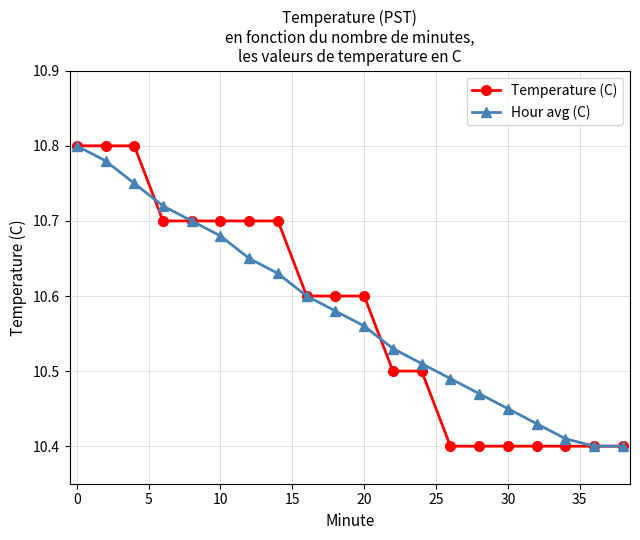

At how many categories does at least one series exceed 10?

20